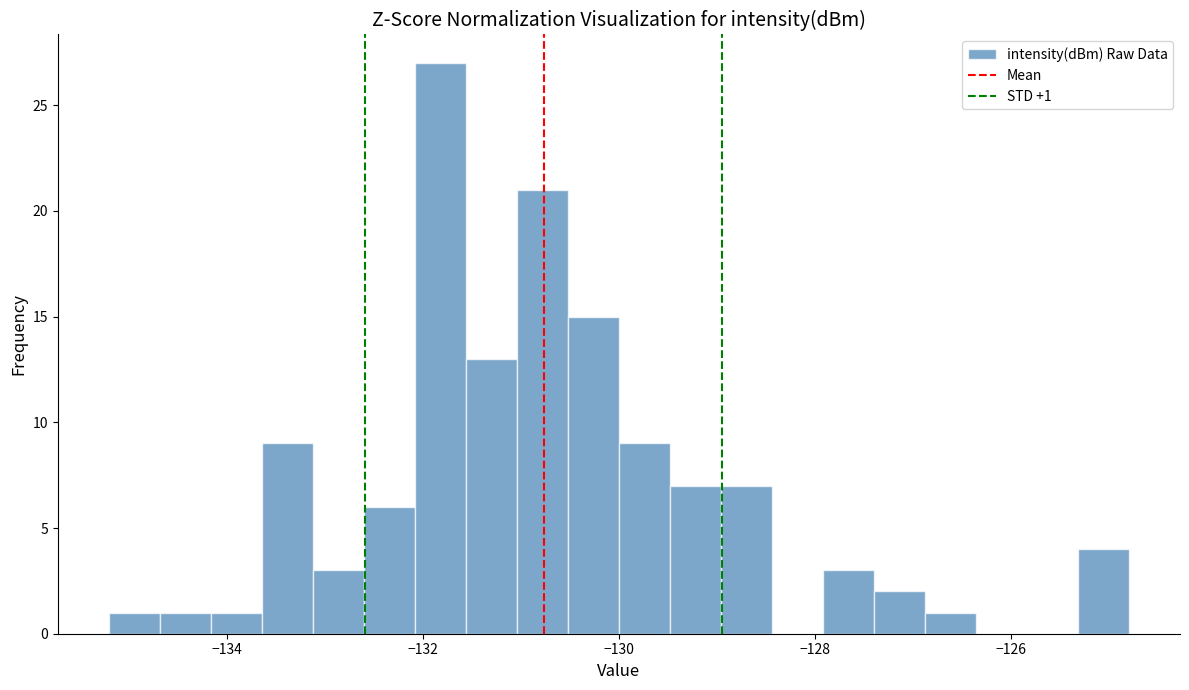

Around what value on the x-axis is the tallest bar? Give the approximate position of its centre, as read against the axis.

-131.8